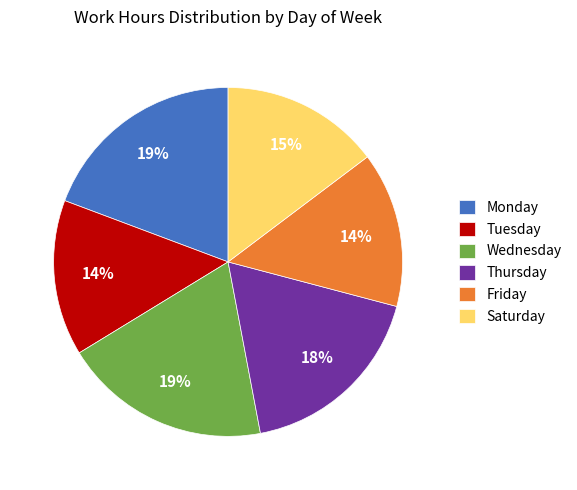

Is there any slice that represents more than half of the pie?

No